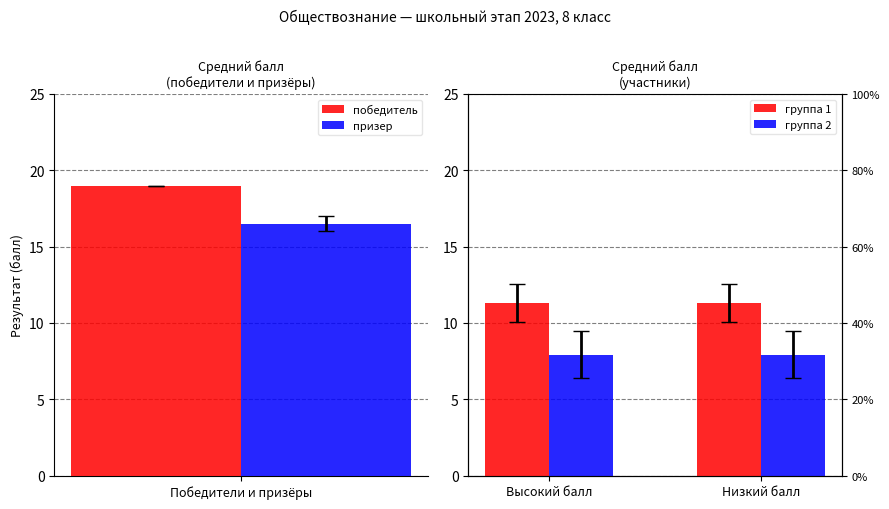

Is it true that призер equals 9.1 at Победители и призёры?

False